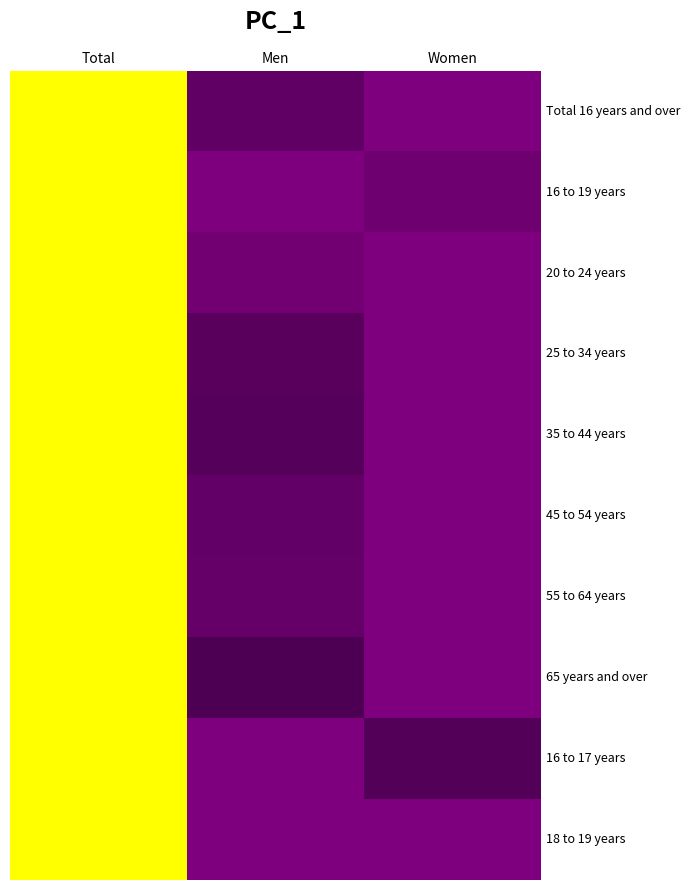

What is the spread (max minus min) of values at Men?

0.2